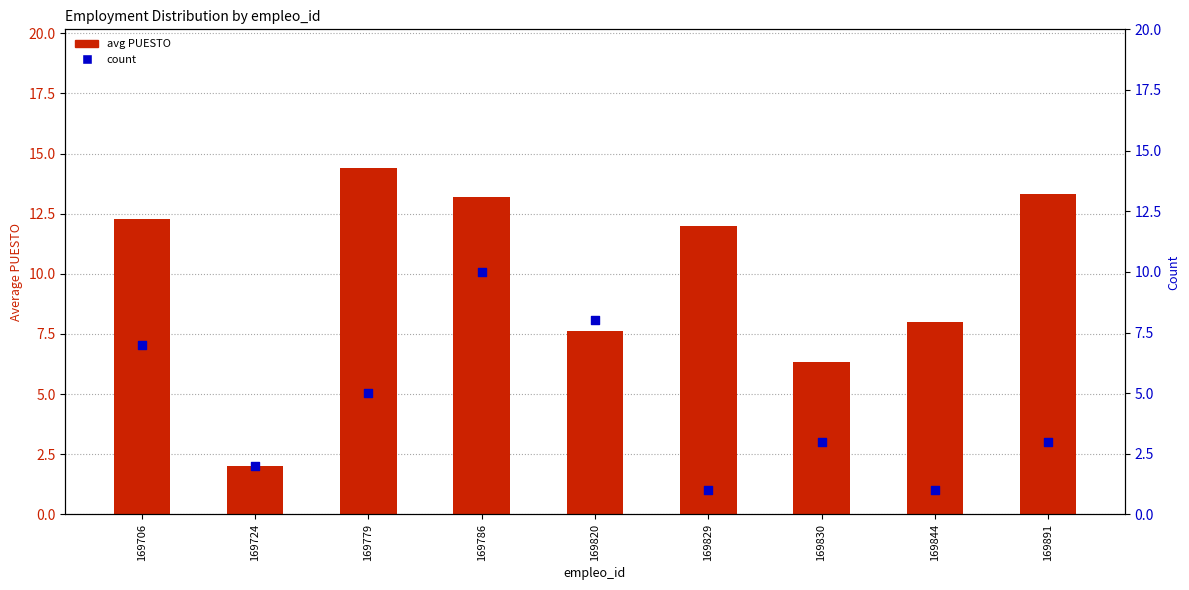

At how many categories does at least one series exceed 12?

4